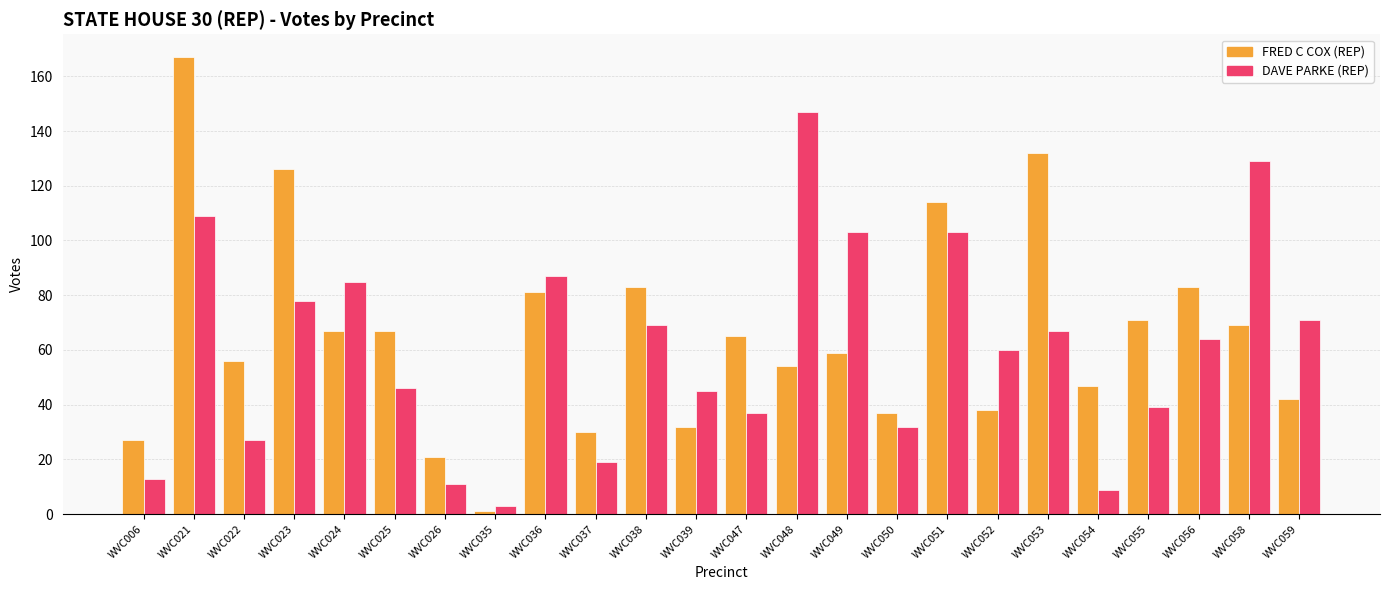

Rank the series by their average value, from lowest to highest.

DAVE PARKE (REP), FRED C COX (REP)